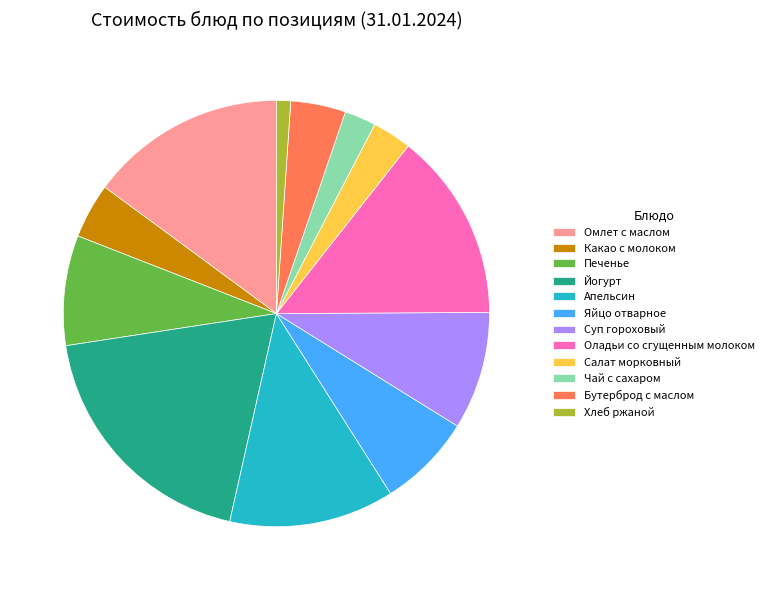

Between Салат морковный and Суп гороховый, which is larger?

Суп гороховый